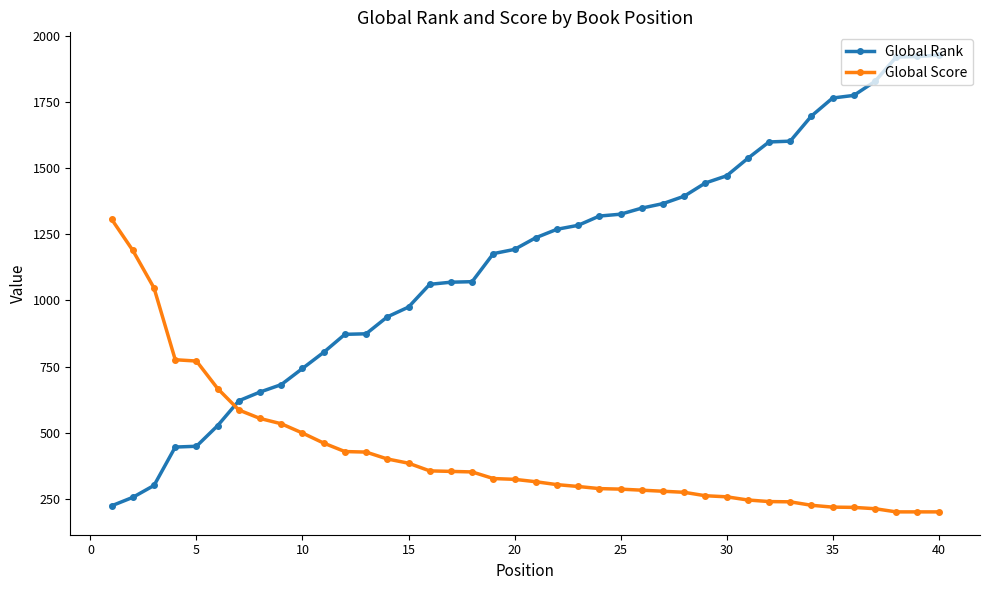

Rank the series by their maximum value, from lowest to highest.

Global Score, Global Rank